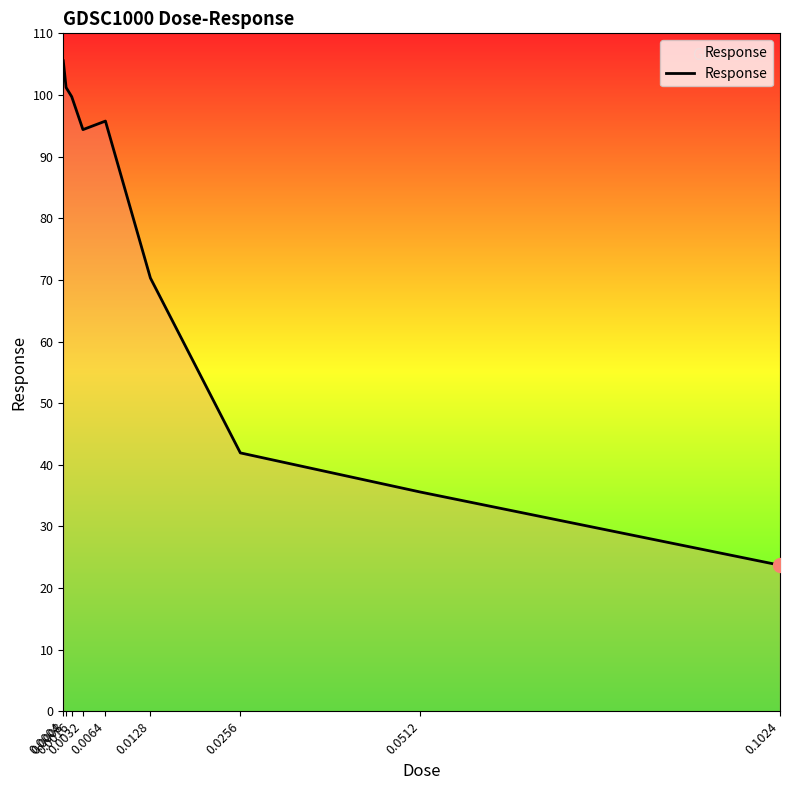

True or false: the data shows 122.7 at 0.0032.

False